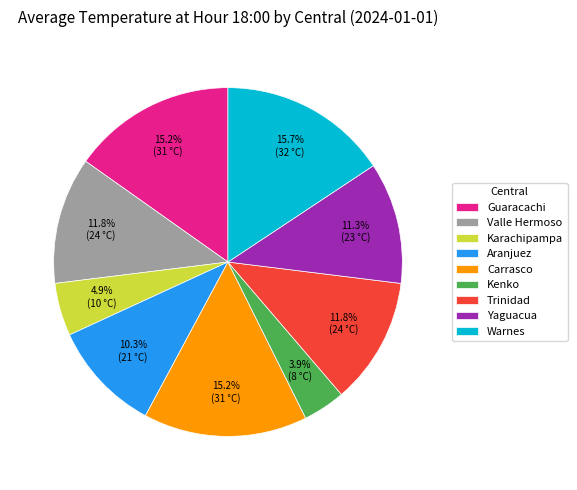

Do Aranjuez and Trinidad together represent more than half of the pie?

No